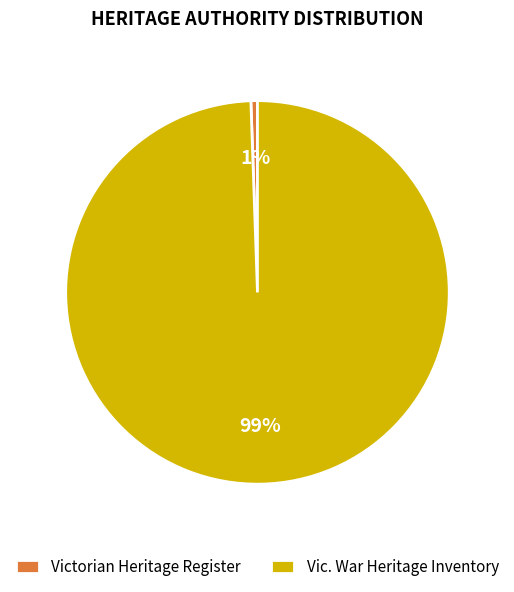

The Vic. War Heritage Inventory slice represents 99% of the pie. True or false?

True